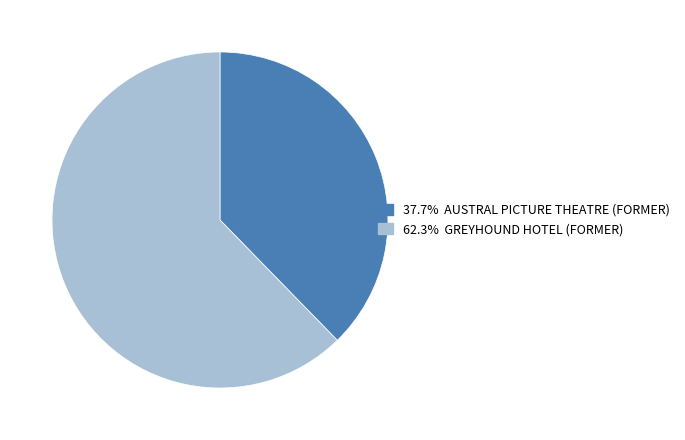

Is there a majority slice in this chart?

Yes